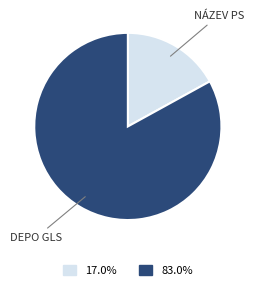

Is there a majority slice in this chart?

Yes